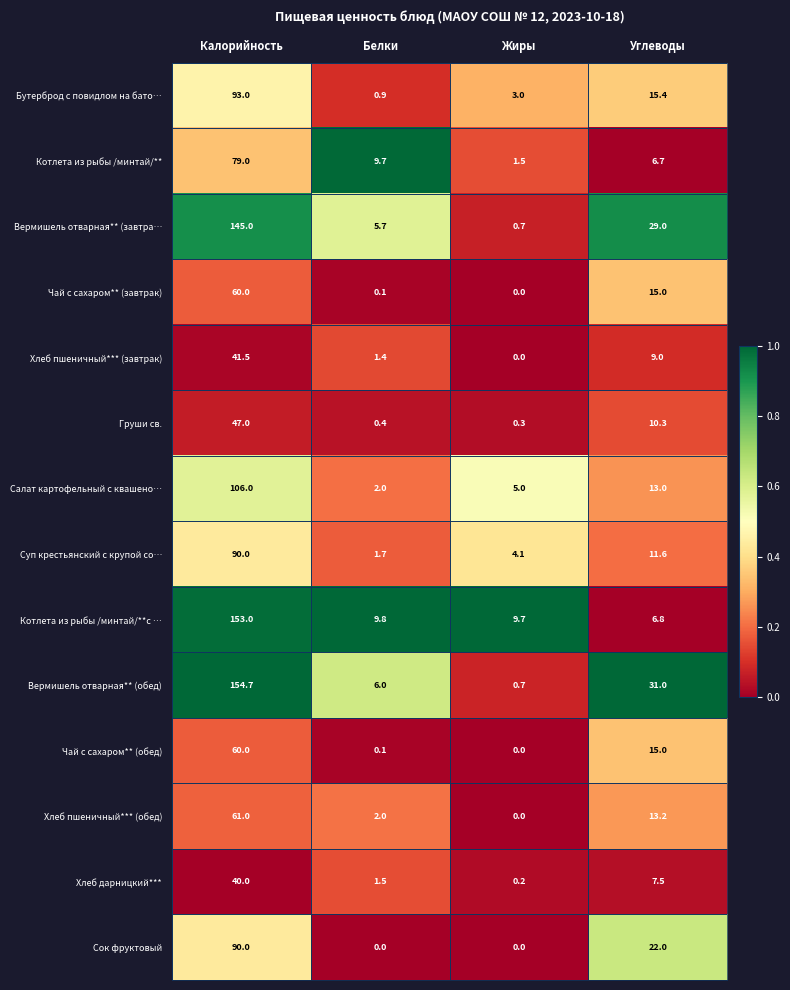

Between Белки and Углеводы, which series saw the biggest shift?

Вермишель отварная** (обед)